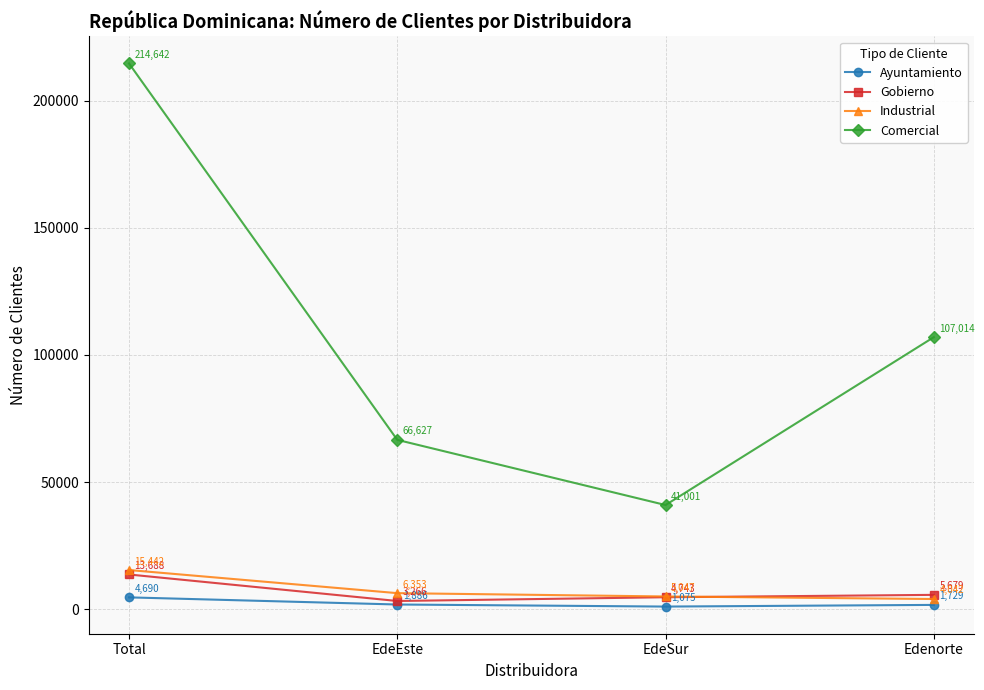

At Edenorte, list the series in order from smallest to largest.

Ayuntamiento, Industrial, Gobierno, Comercial